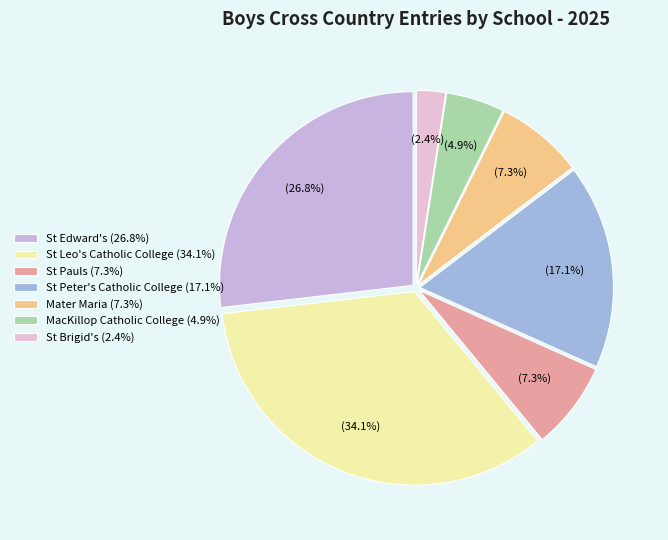

Which category has the biggest portion of the pie?

St Leo's Catholic College